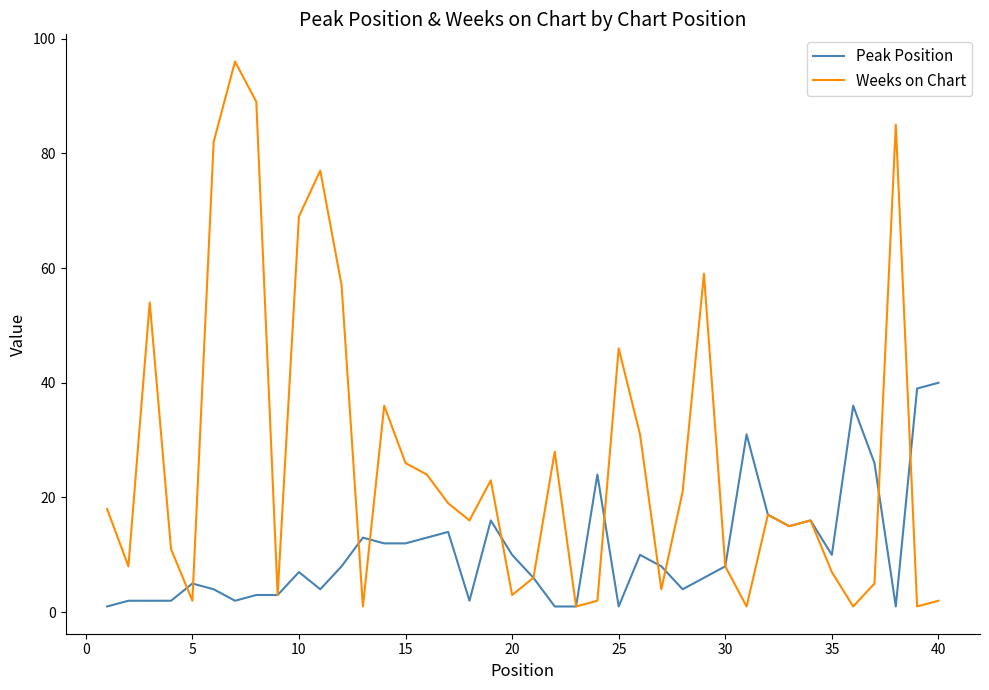

List the series in order of their overall mean, highest first.

Weeks on Chart, Peak Position